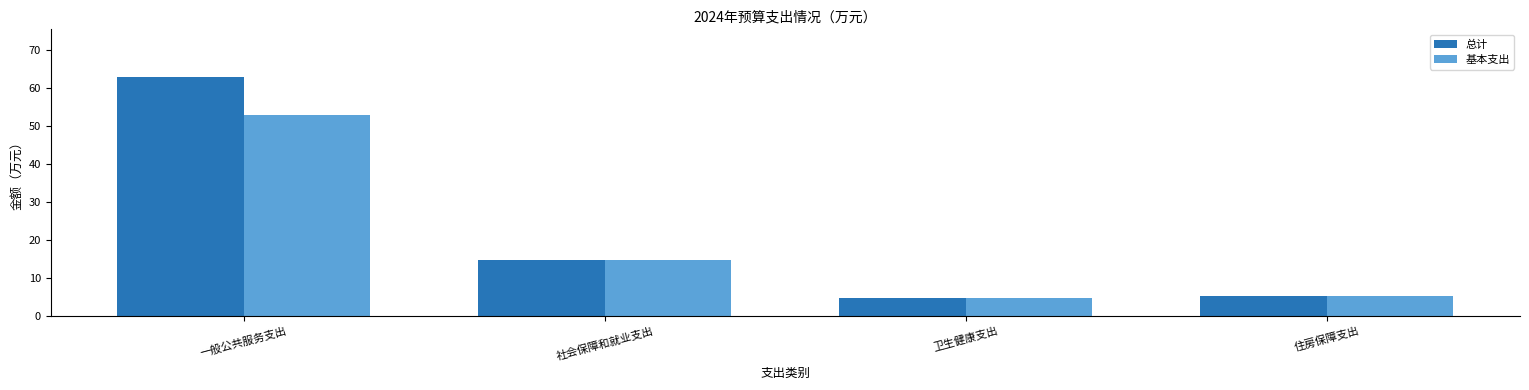

What is the value of the 总计 bar at the 2nd from the left?

14.7